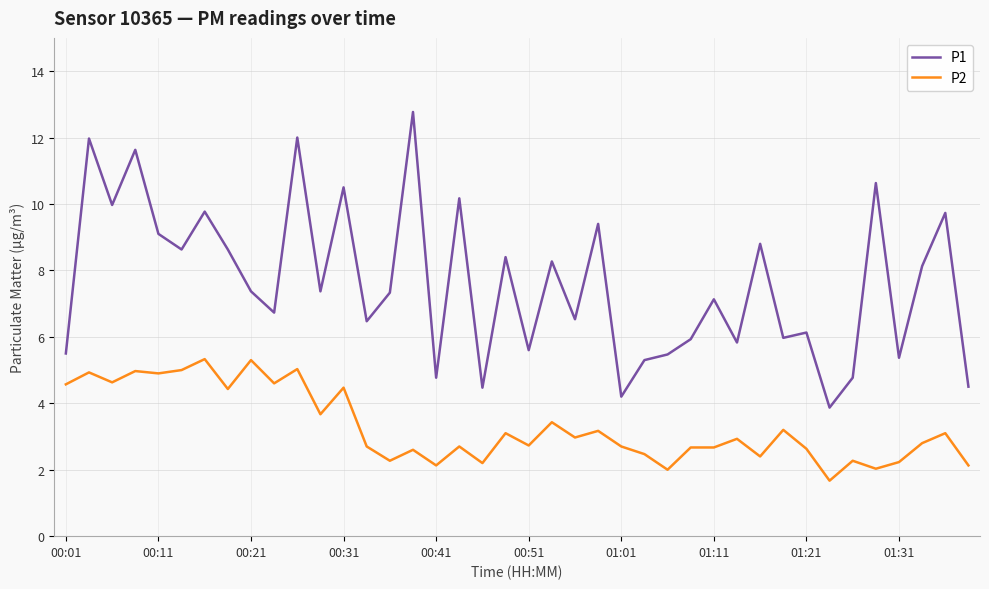

What is the difference between the maximum and minimum values in the P2 series?

3.7